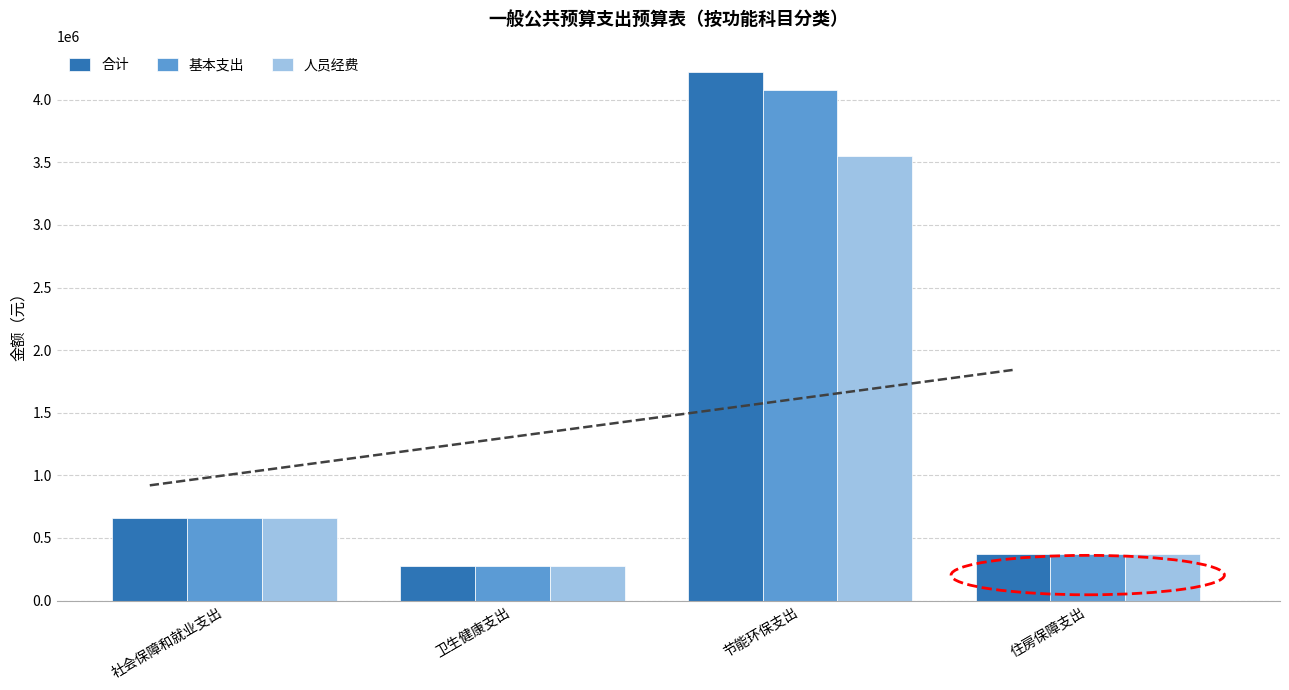

What position from the right is 节能环保支出?

2